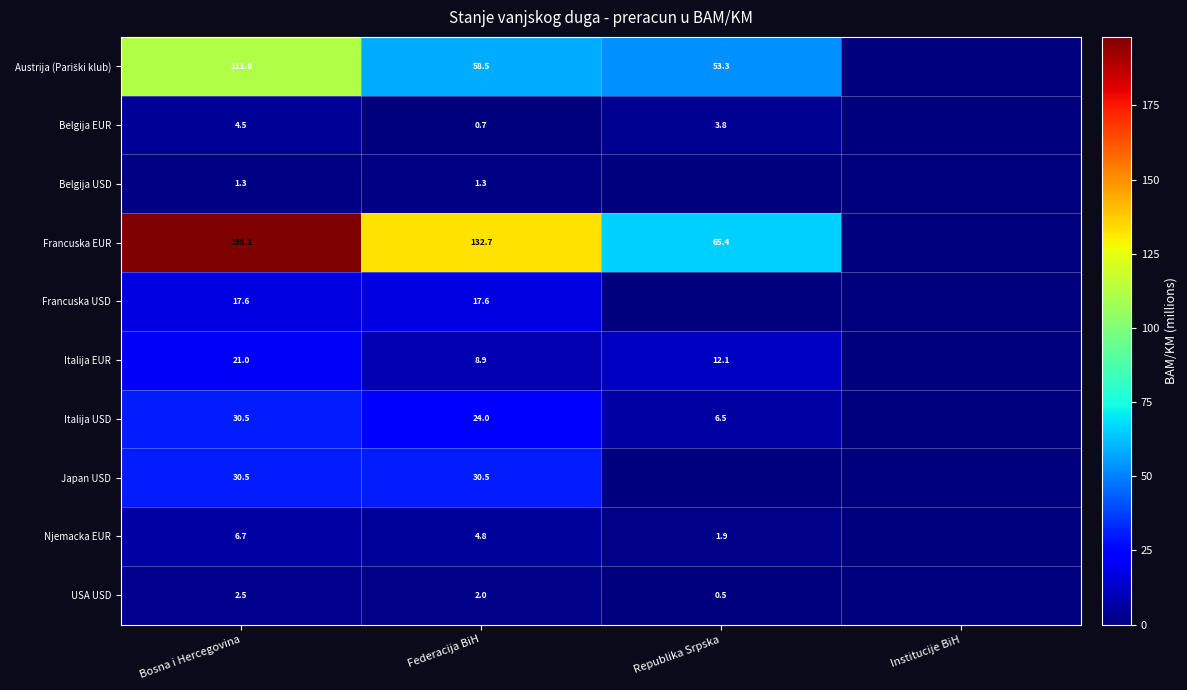

Is the value of USA USD at Republika Srpska greater than the value of Italija USD at Republika Srpska?

No